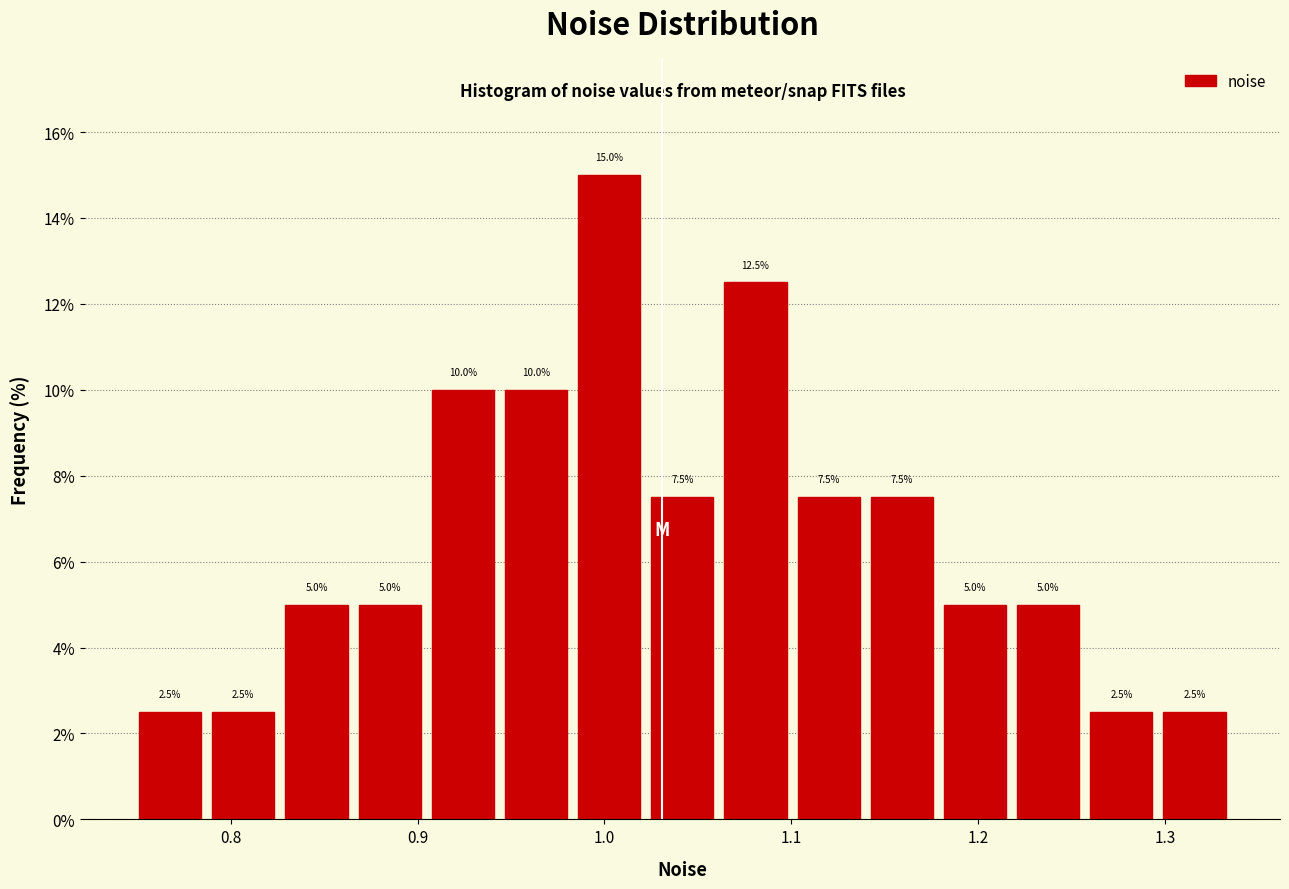

Around what value on the x-axis is the tallest bar? Give the approximate position of its centre, as read against the axis.

1.00